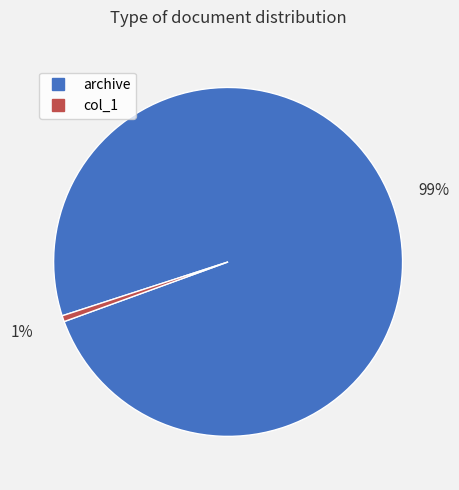

Rank the categories by value from highest to lowest.

archive, col_1